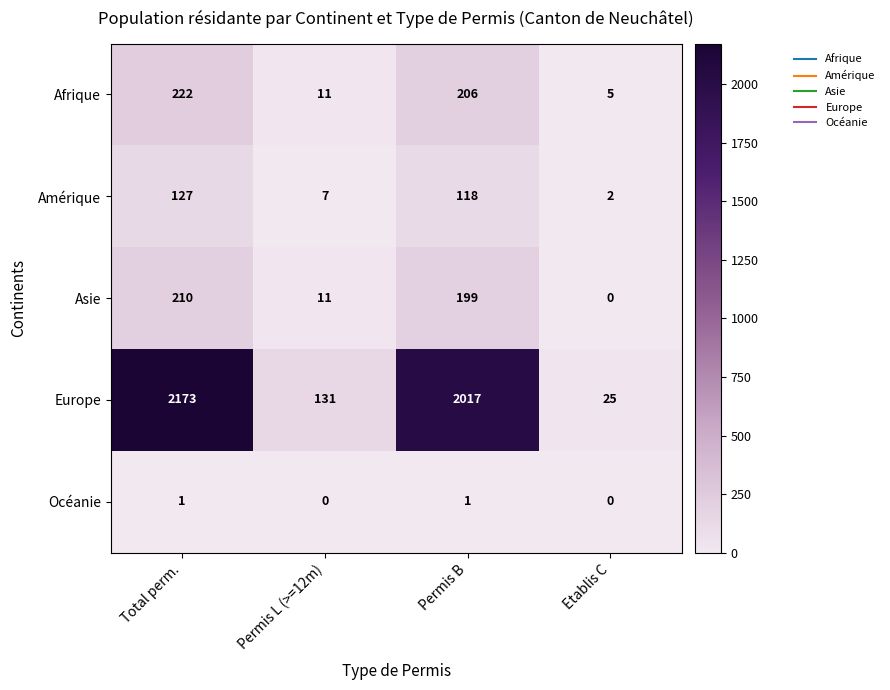

What is the maximum value shown in the chart?

2173